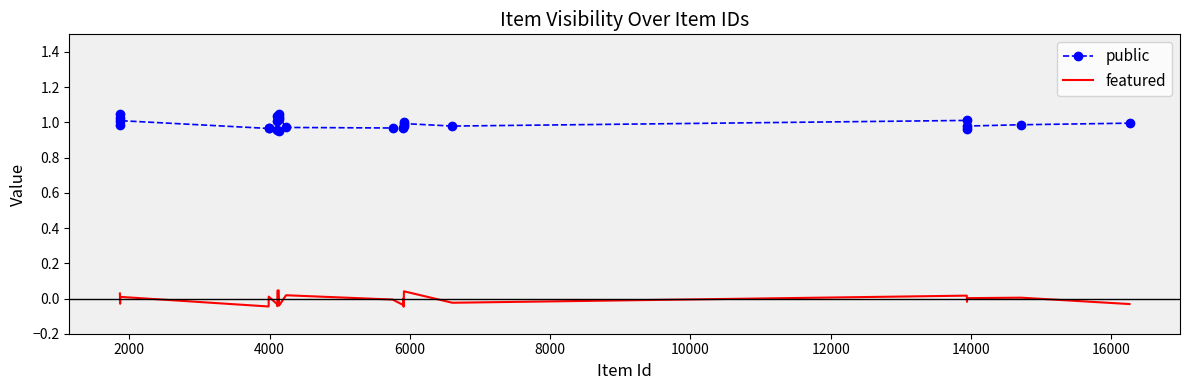

Which series has the largest total across all categories?

public